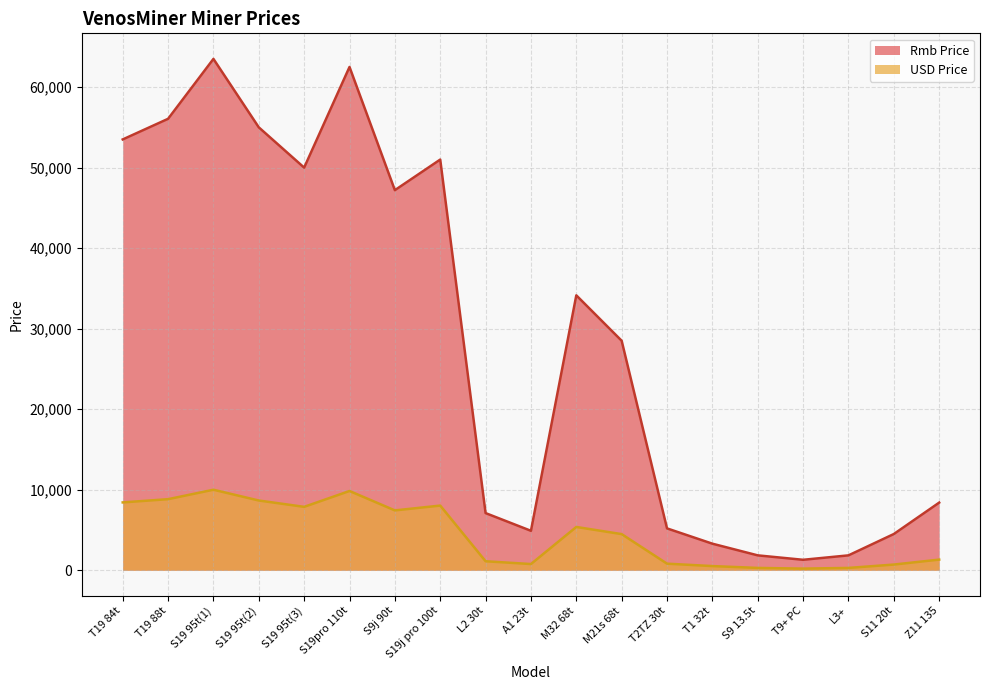

The Rmb Price series shows 83556.7 at S19j pro 100t. True or false?

False